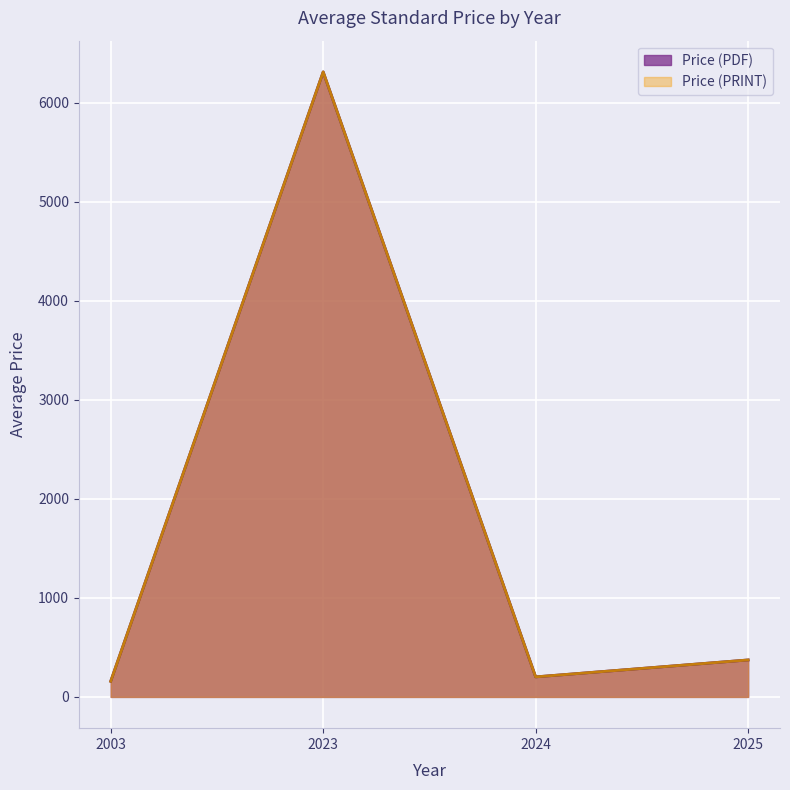

The Price (PDF) series shows 75 at 2003. True or false?

False